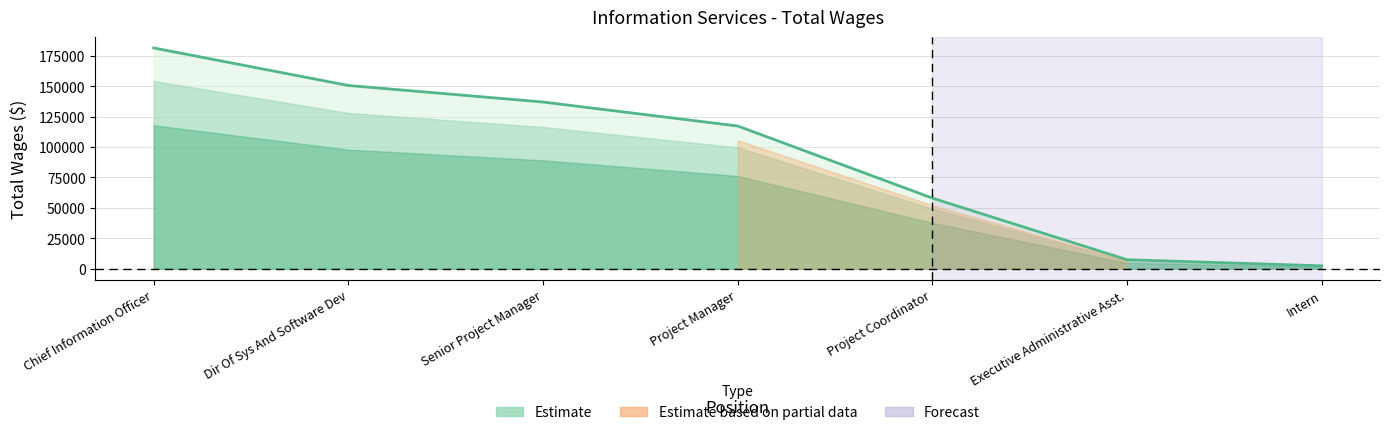

The chart shows a value of 181303 at Chief Information Officer. True or false?

True